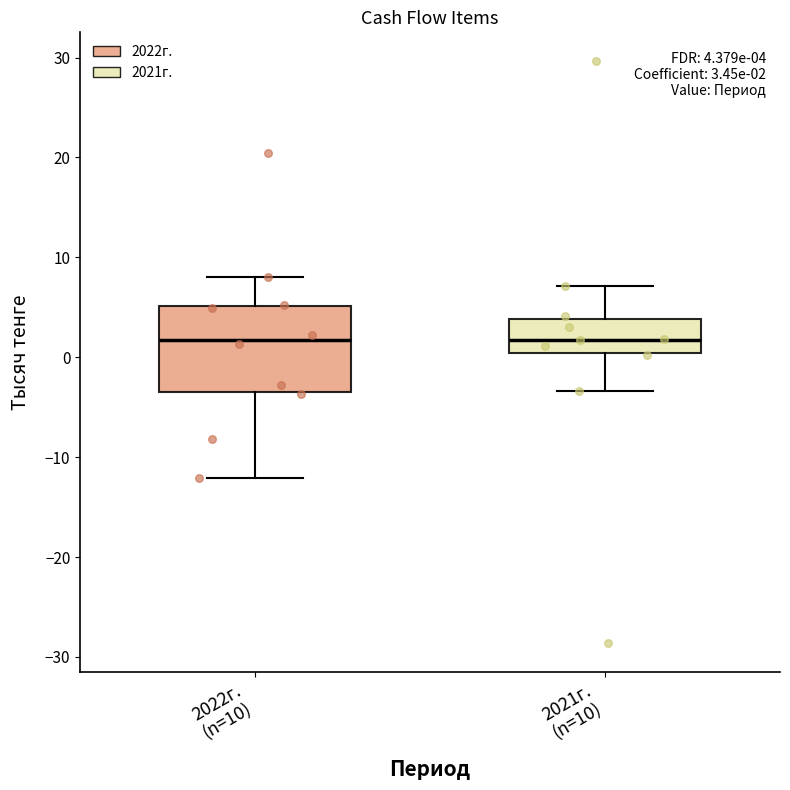

Which box is the tallest, from its lower edge to its upper edge?

2022г. (n=10)